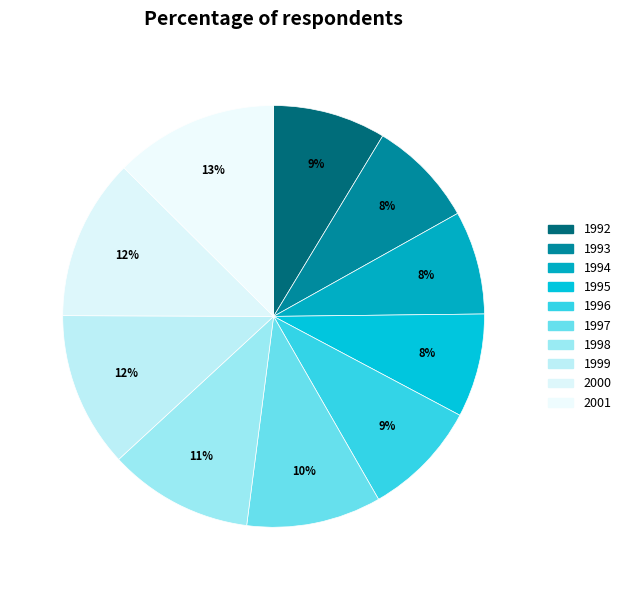

To the nearest percent, what percentage of the pie is 2000?

12%